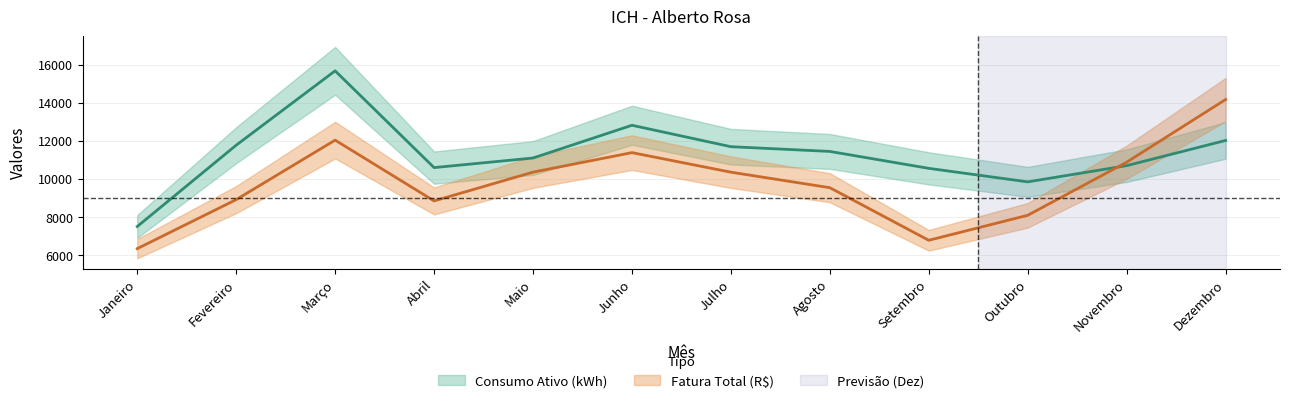

True or false: Fatura Total (R$) has more than 2 points higher than both neighbors.

False